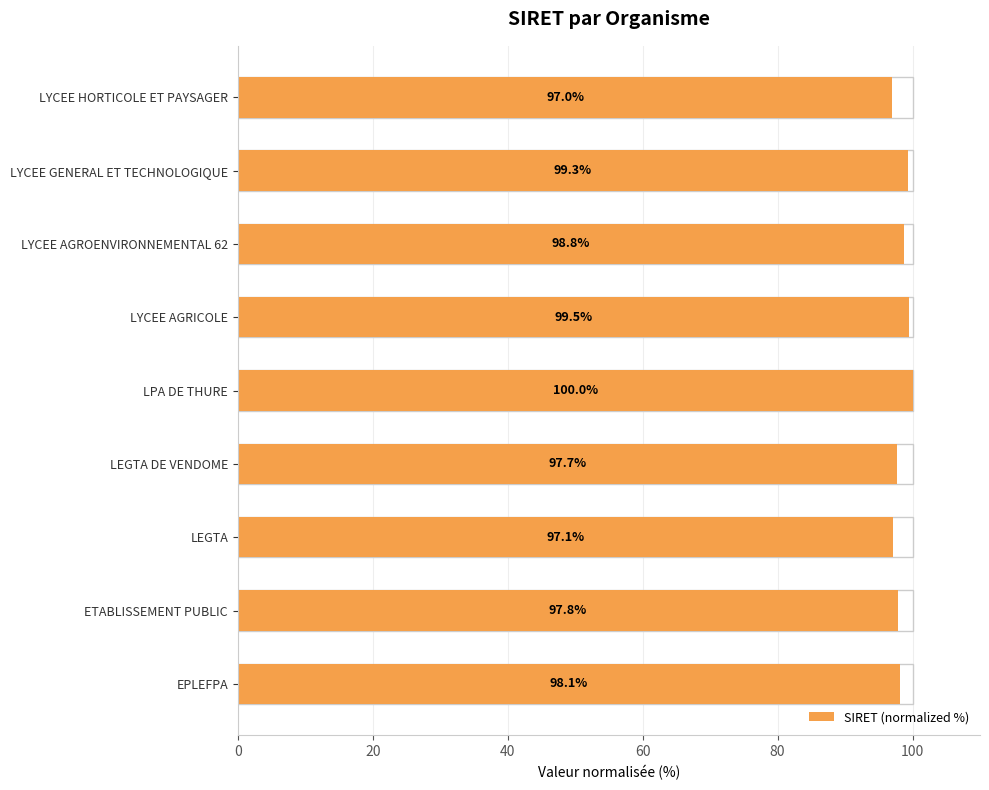

What is the smallest value displayed?

97.0